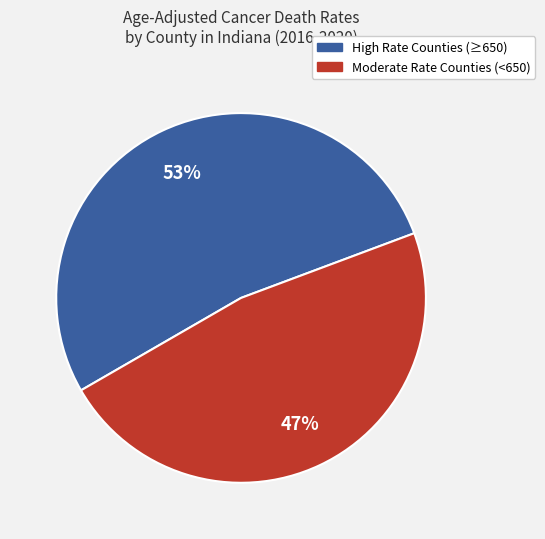

To the nearest percent, what is the average slice percentage?

50%